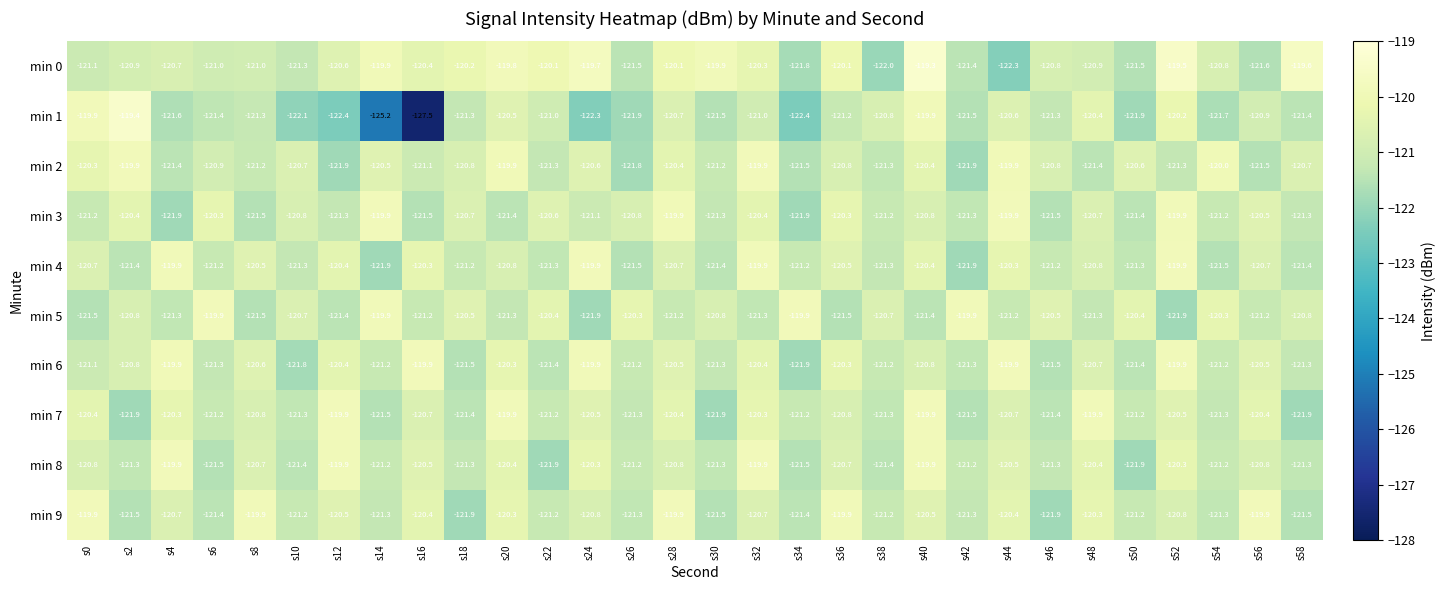

What is the smallest value displayed?

-127.5